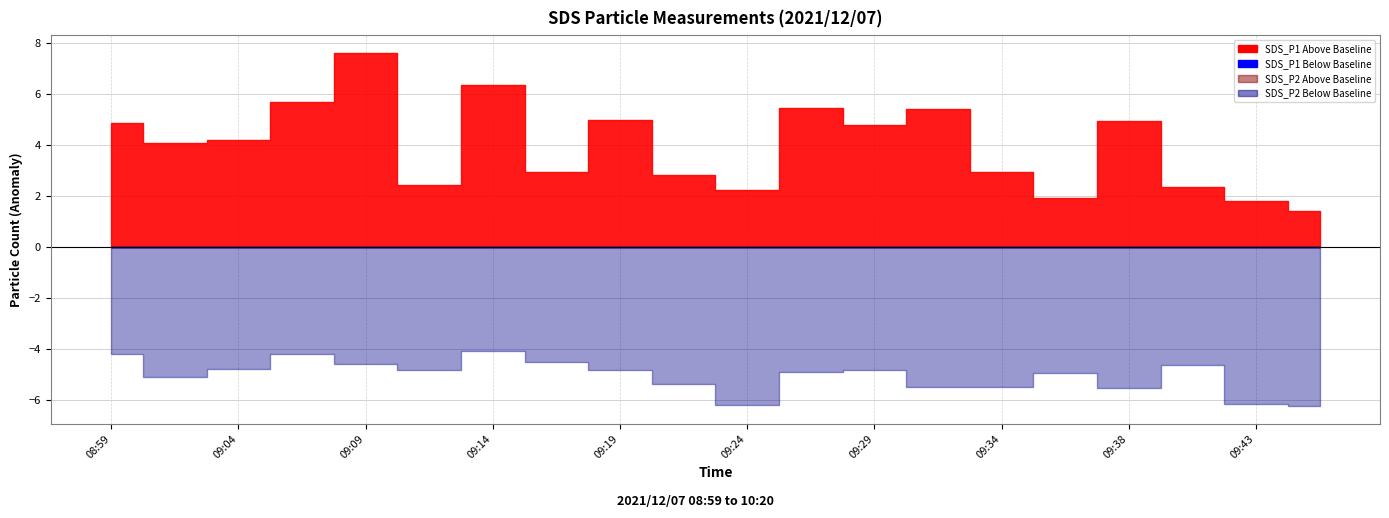

Rank the categories by SDS_P2 value from highest to lowest.

09:14, 08:59, 09:07, 09:16, 09:09, 09:41, 09:04, 09:19, 09:12, 09:29, 09:26, 09:36, 09:02, 09:21, 09:31, 09:34, 09:38, 09:43, 09:24, 09:46